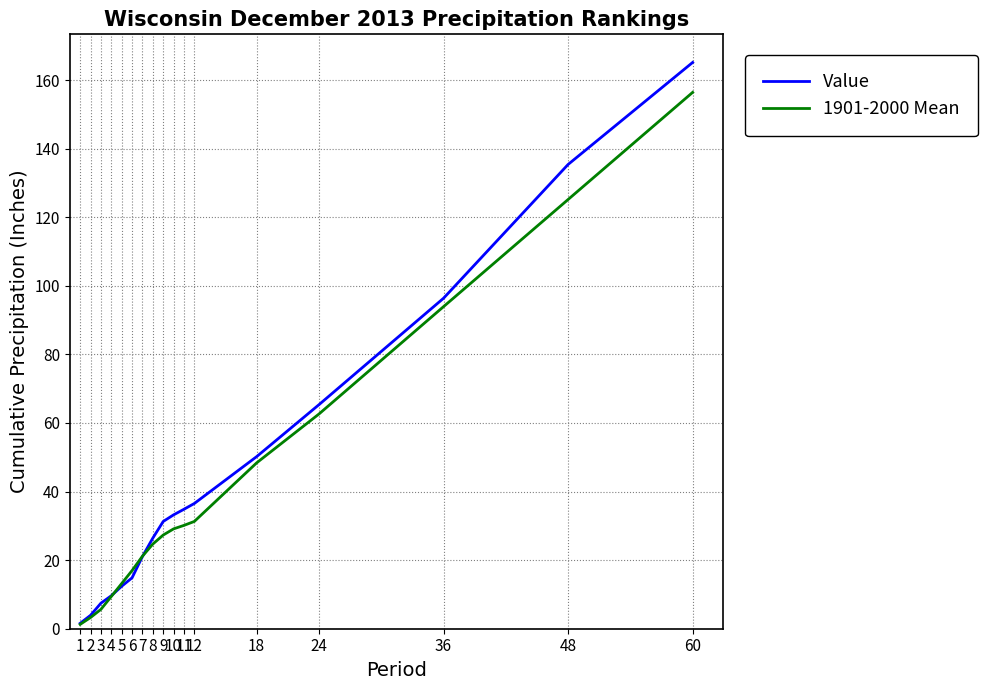

What is the spread (max minus min) of values at 6?

2.1